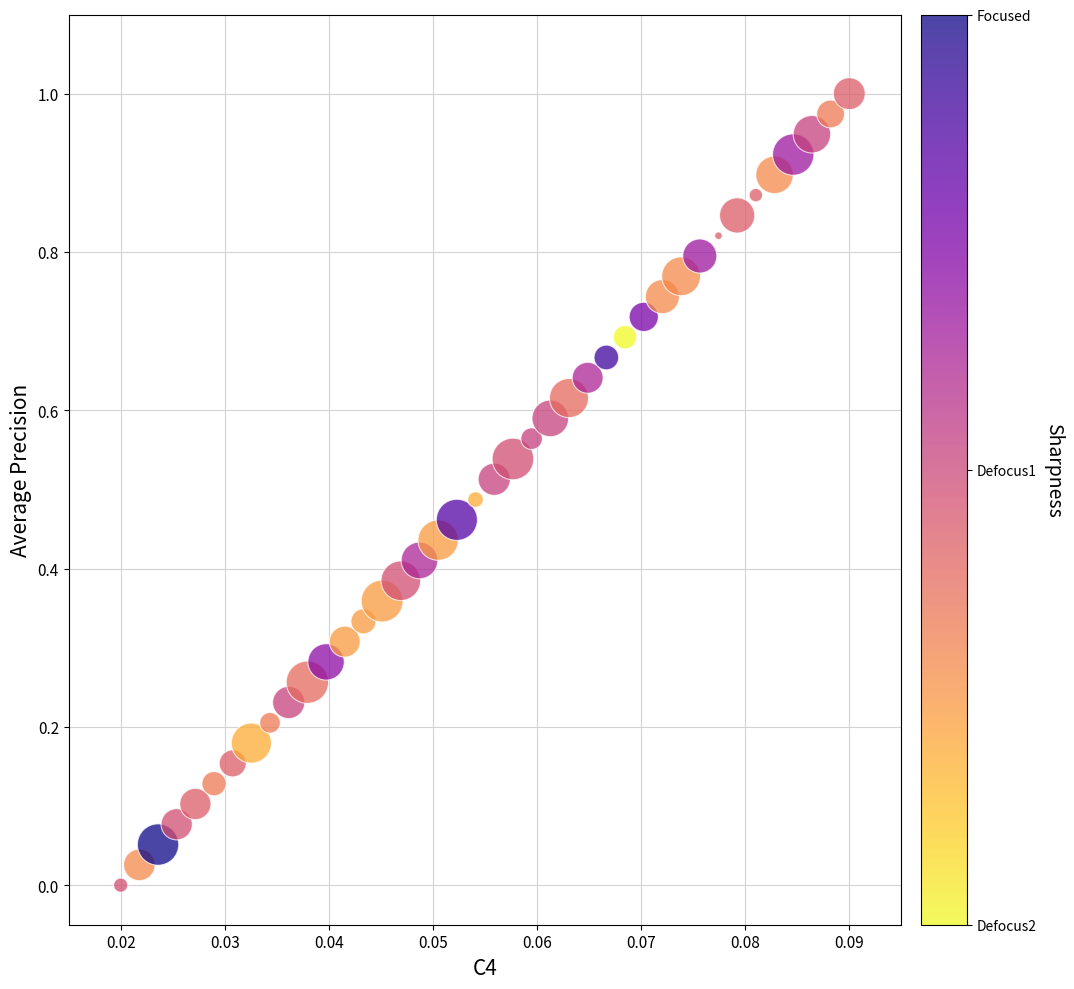

How many points are shown in the scatter plot?

40